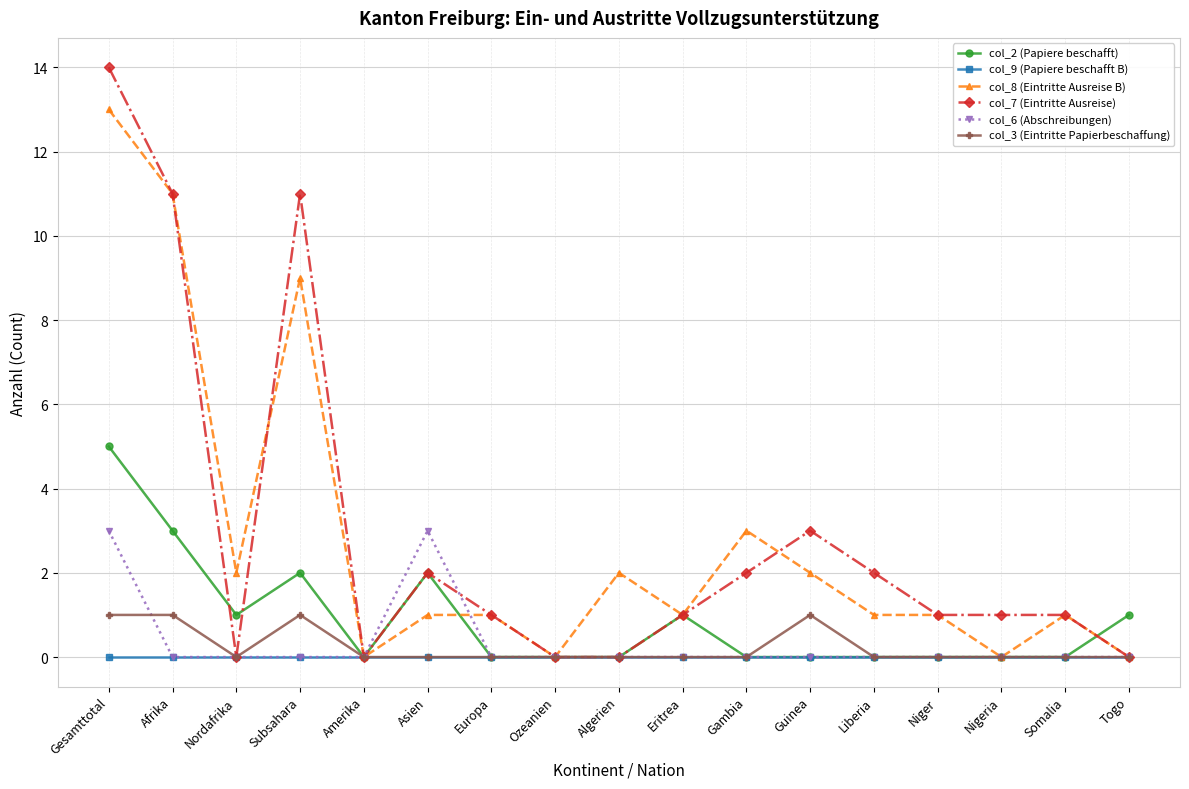

What is the total value across all series at Guinea?

6